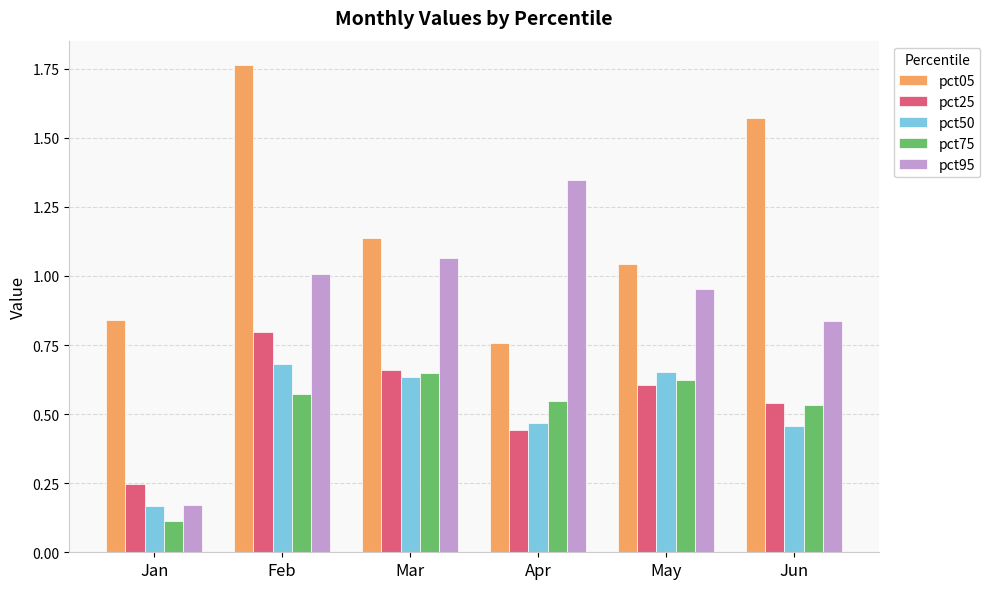

Does the chart contain stacked bars?

No